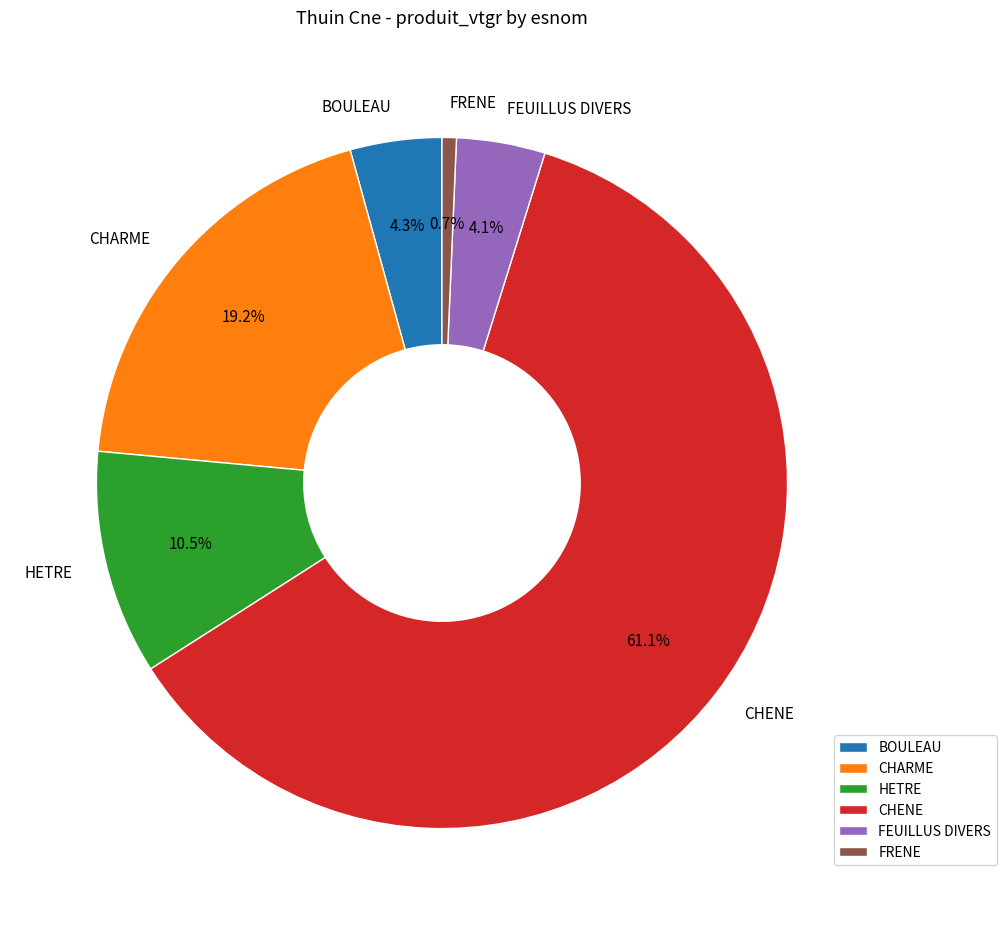

What is the largest slice in the pie chart?

CHENE